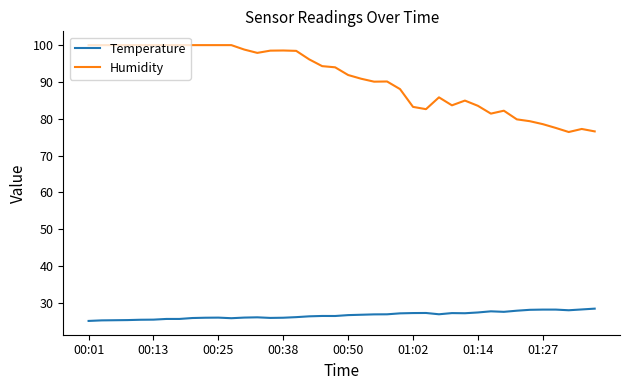

Which series has the widest spread of values?

Humidity